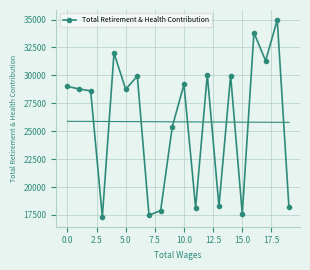

What is the difference between the maximum and second lowest values?

17489